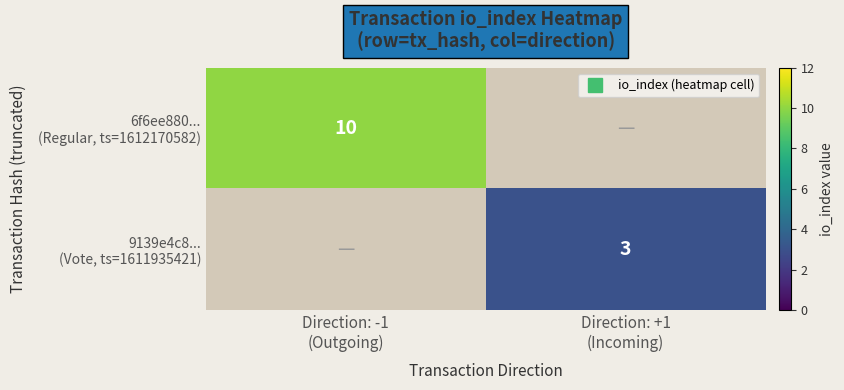

Which series has the widest spread of values?

6f6ee880... (Regular, ts=1612170582)